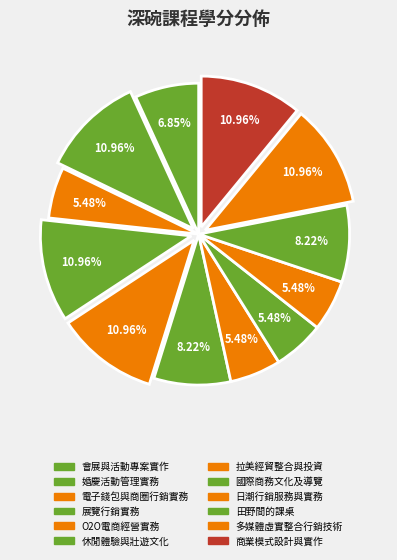

Which category has the smallest portion of the pie?

電子錢包與商圈行銷實務